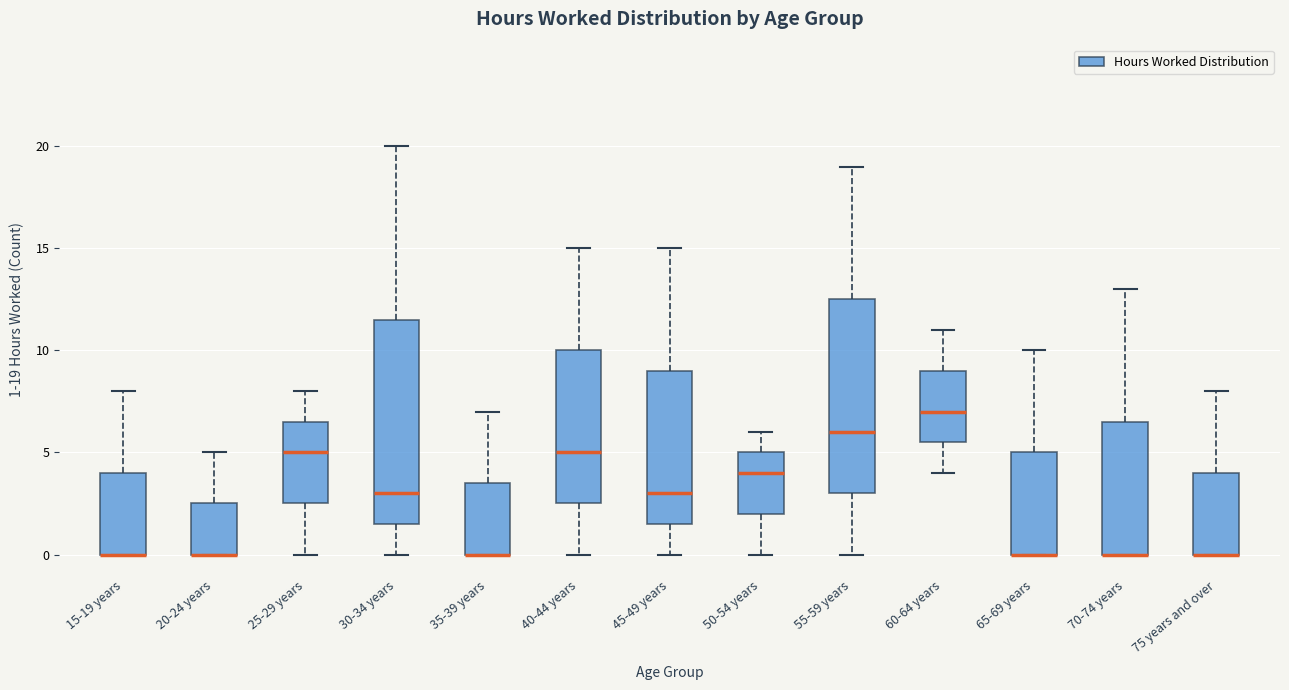

Reading left to right, read every box against the y-axis: the position of its median line, the range the box covers, and the ends of its whiskers. The values are not printed on the chart, so give them approximately, as read against the axis.

15-19 years: median 0.0 (drawn on the box's lower edge), box 0.0 to 4.0, whiskers 0.0 to 8.0
20-24 years: median 0.0 (drawn on the box's lower edge), box 0.0 to 2.5, whiskers 0.0 to 5.0
25-29 years: median 5.0, box 2.5 to 6.5, whiskers 0.0 to 8.0
30-34 years: median 3.0, box 1.5 to 11.5, whiskers 0.0 to 20.0
35-39 years: median 0.0 (drawn on the box's lower edge), box 0.0 to 3.5, whiskers 0.0 to 7.0
40-44 years: median 5.0, box 2.5 to 10.0, whiskers 0.0 to 15.0
45-49 years: median 3.0, box 1.5 to 9.0, whiskers 0.0 to 15.0
50-54 years: median 4.0, box 2.0 to 5.0, whiskers 0.0 to 6.0
55-59 years: median 6.0, box 3.0 to 12.5, whiskers 0.0 to 19.0
60-64 years: median 7.0, box 5.5 to 9.0, whiskers 4.0 to 11.0
65-69 years: median 0.0 (drawn on the box's lower edge), box 0.0 to 5.0, whiskers 0.0 to 10.0
70-74 years: median 0.0 (drawn on the box's lower edge), box 0.0 to 6.5, whiskers 0.0 to 13.0
75 years and over: median 0.0 (drawn on the box's lower edge), box 0.0 to 4.0, whiskers 0.0 to 8.0